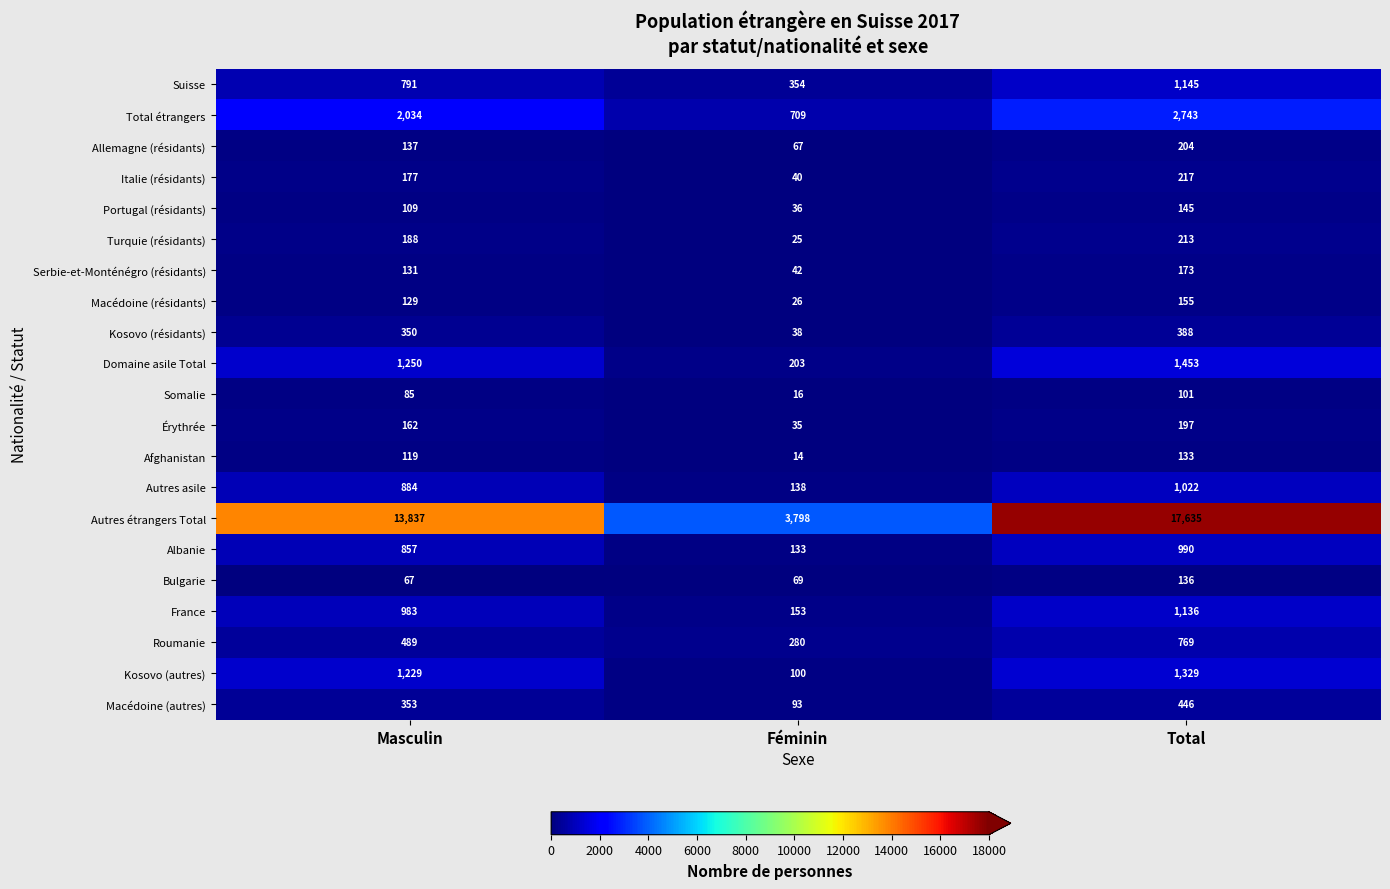

The value of Somalie at Masculin is 59. True or false?

False